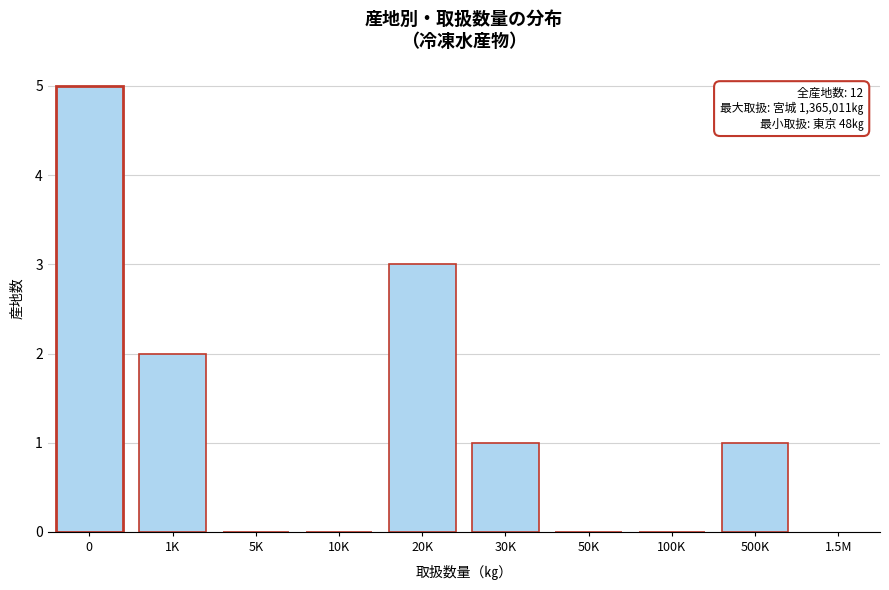

Reading right to left, what are all the values shown in this chart?

500K=1	100K=0	50K=0	30K=1	20K=3	10K=0	5K=0	1K=2	0=5